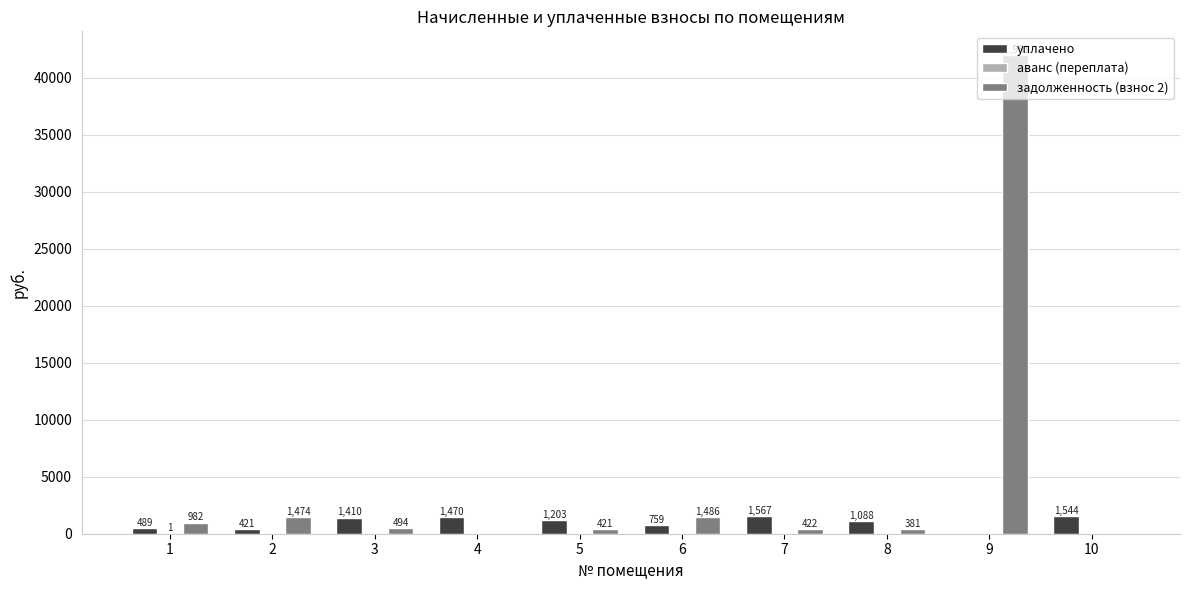

What is the total value across all series at 6?

2245.1